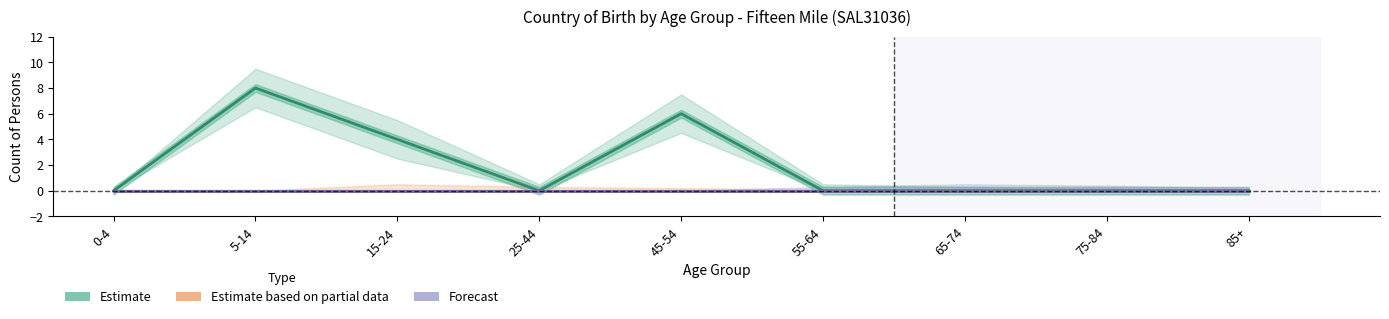

True or false: Estimate based on partial data has more than 0 points higher than both neighbors.

False